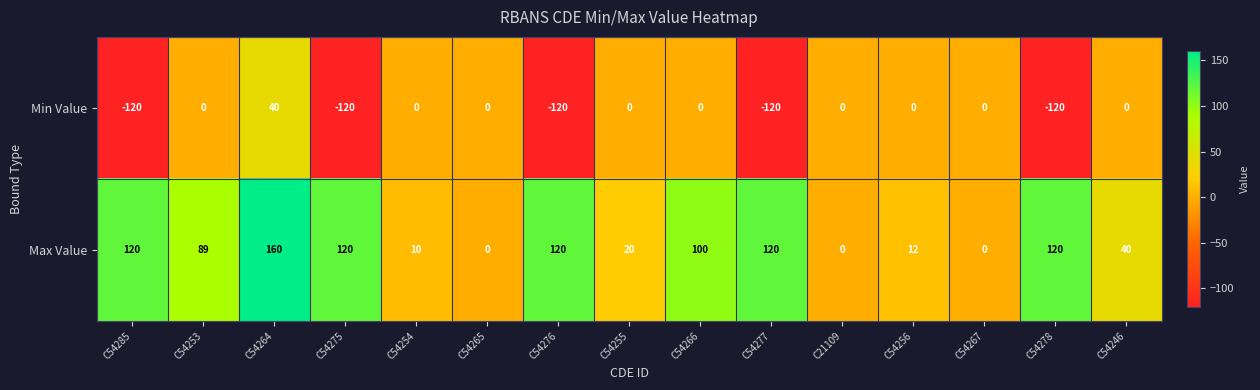

Which category has the highest value across all series?

C54264